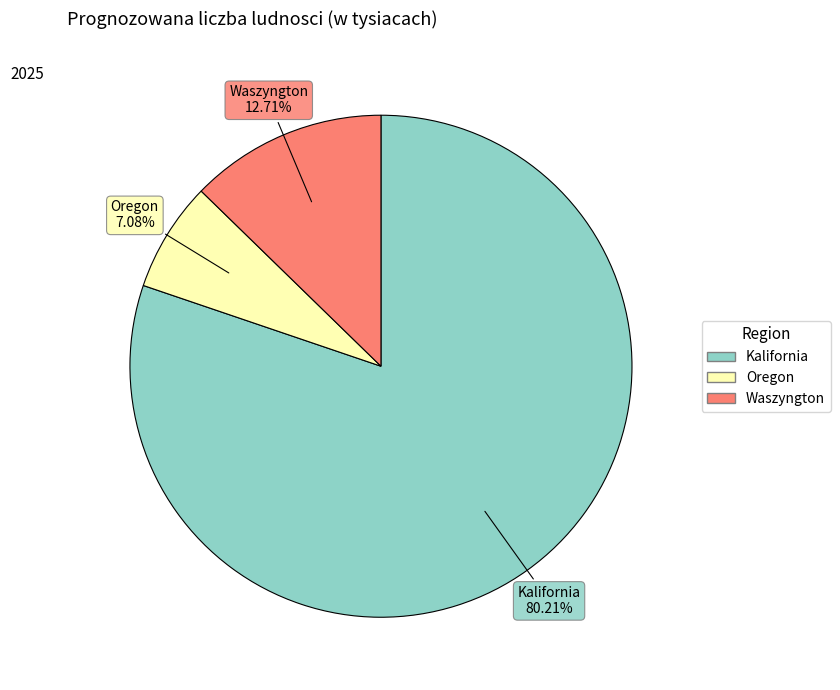

The Kalifornia slice represents 90% of the pie. True or false?

False